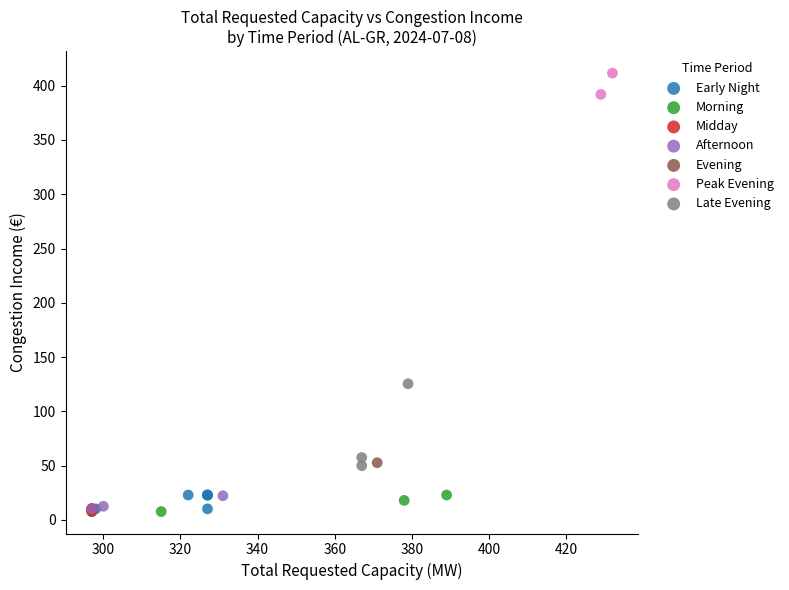

What are all the series names shown in the legend?

Early Night, Morning, Midday, Afternoon, Evening, Peak Evening, Late Evening